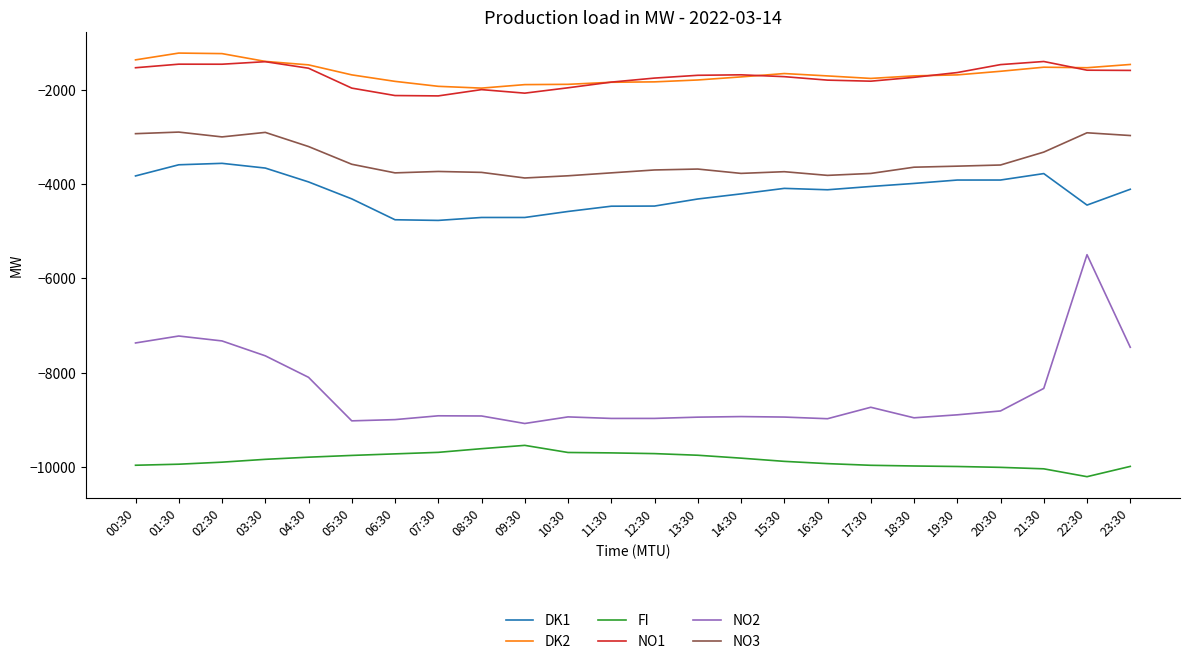

How many categories are shown in the chart?

24